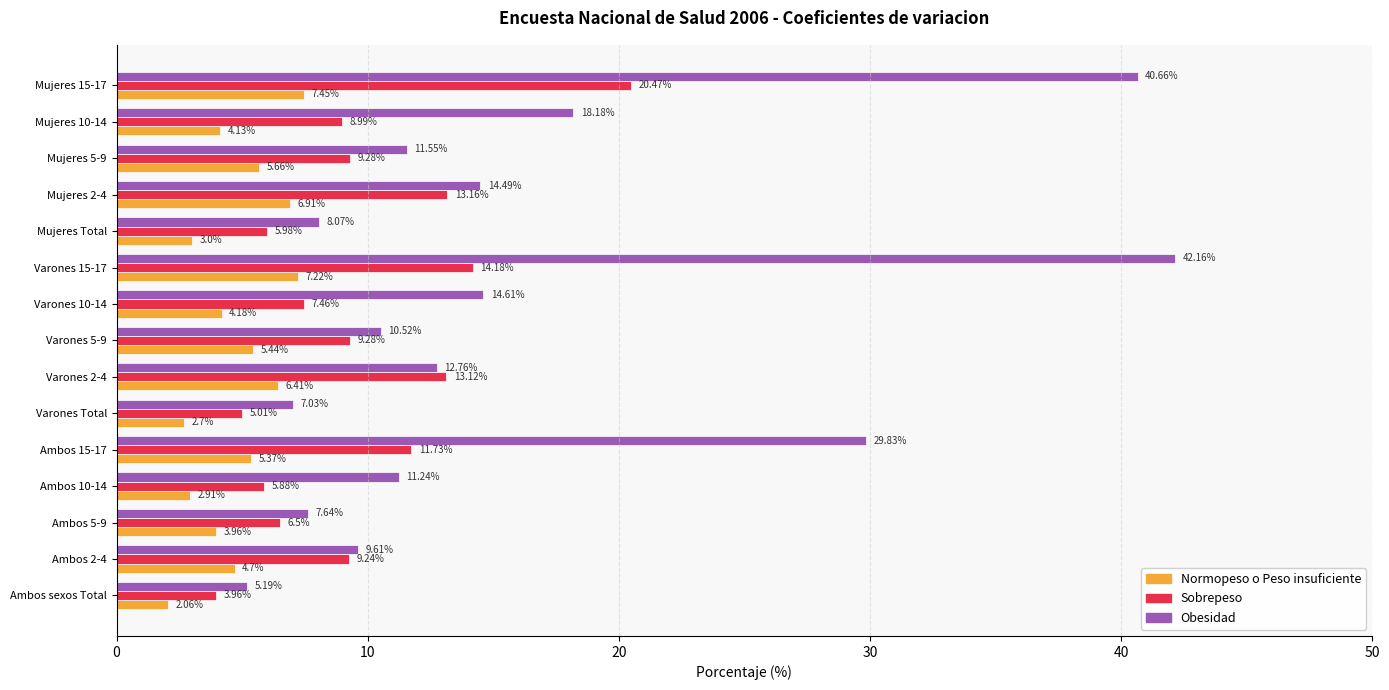

What is the difference between the second highest and minimum values in the Normopeso o Peso insuficiente series?

5.2